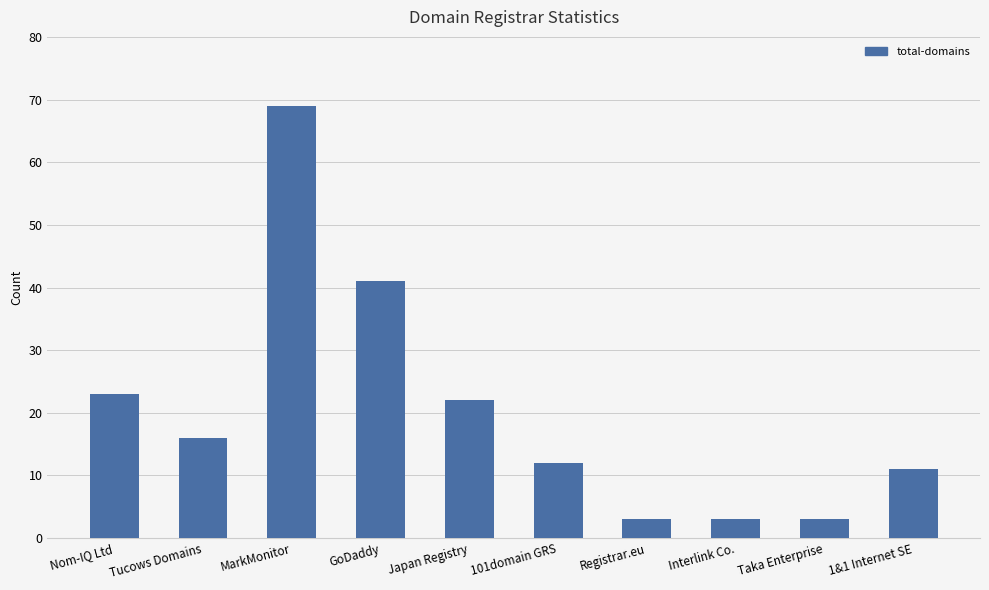

How many series are shown in this chart?

1